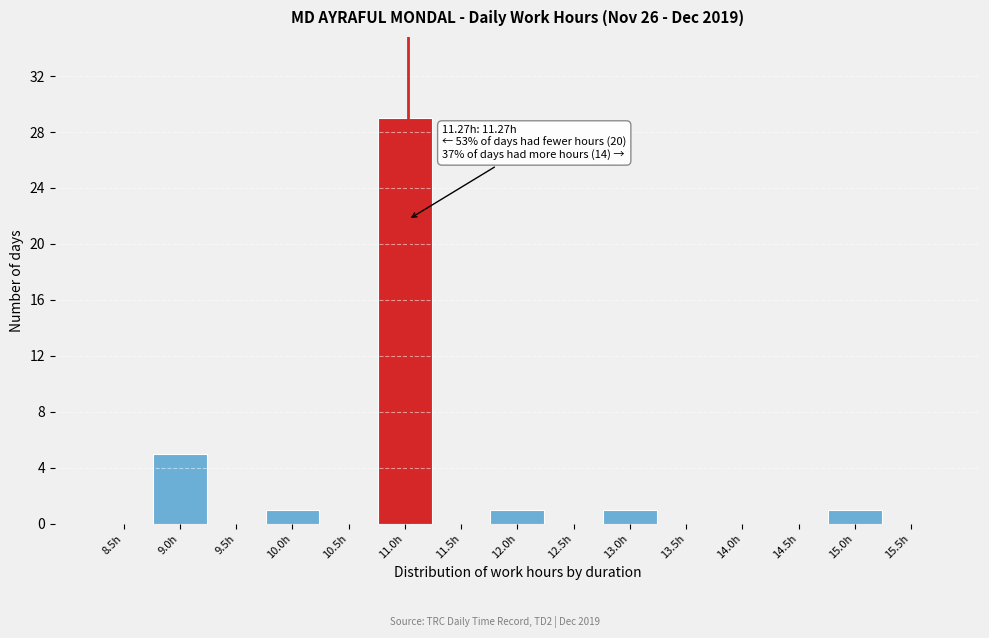

Reading right to left, list all the values displayed in this chart.

15.5h=0	15.0h=1	14.5h=0	14.0h=0	13.5h=0	13.0h=1	12.5h=0	12.0h=1	11.5h=0	11.0h=29	10.5h=0	10.0h=1	9.5h=0	9.0h=5	8.5h=0